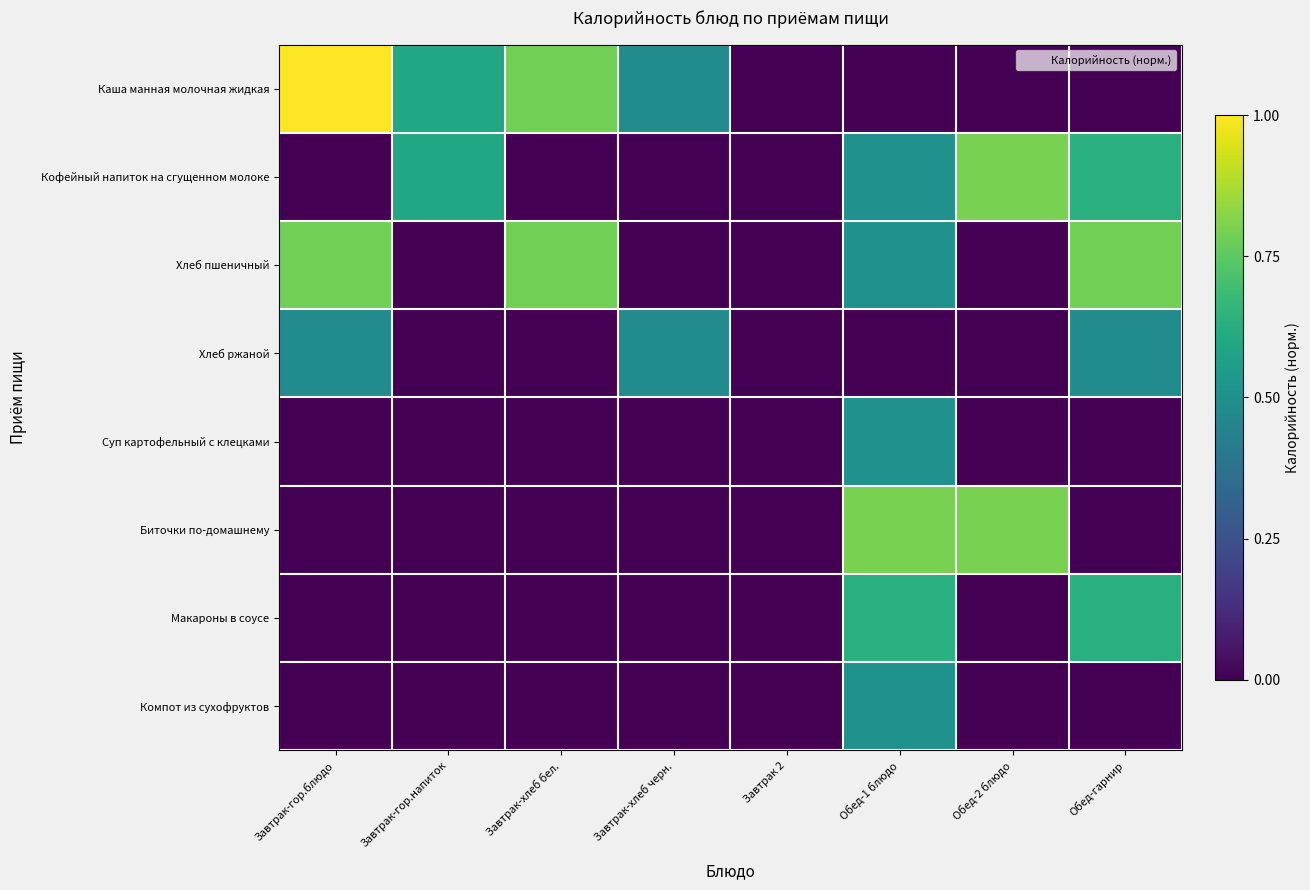

Which category has the highest value across all series?

Завтрак-гор.блюдо